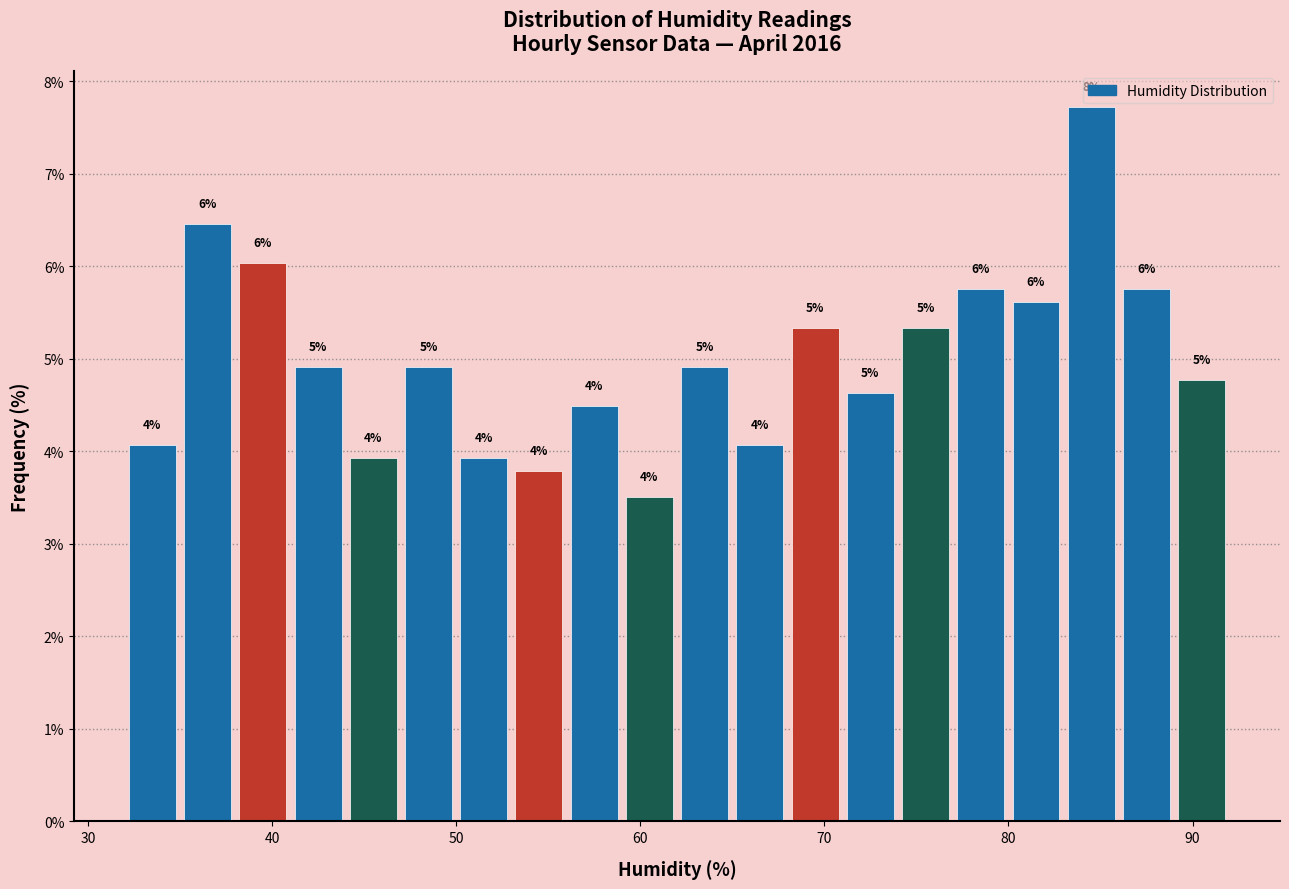

Read against the x-axis, roughly where is the centre of the tallest bar?

85